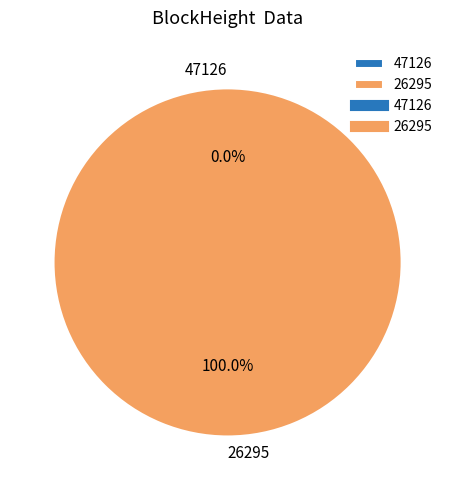

To the nearest percent, what is the average slice percentage?

50%